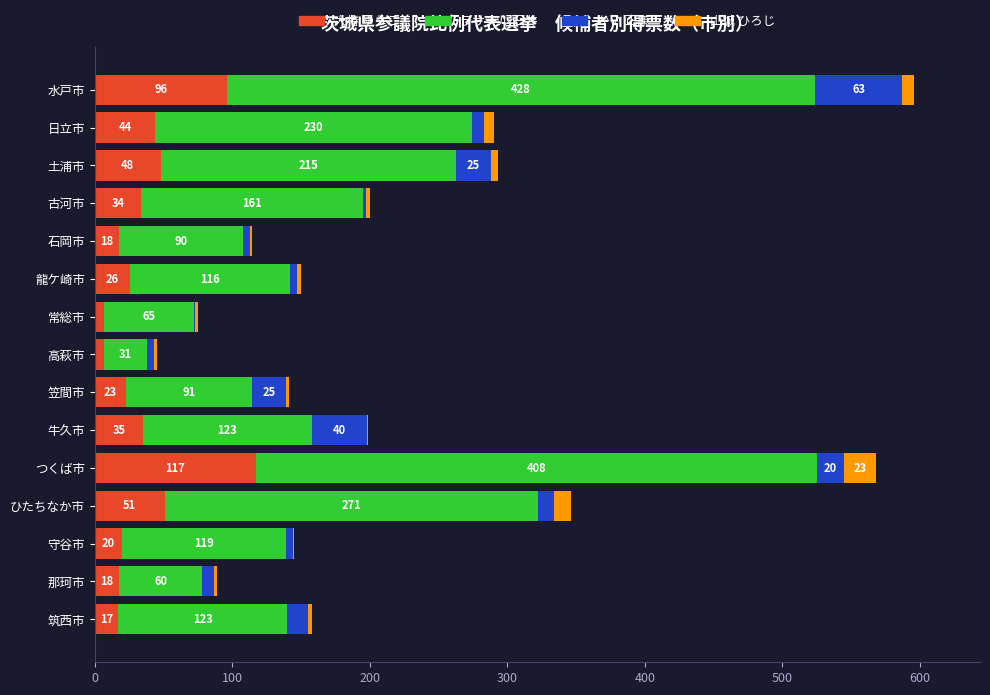

What are all the series names shown in the legend?

大椿 ゆうこ, ラサール 石井, かい 正康, 山城 ひろじ